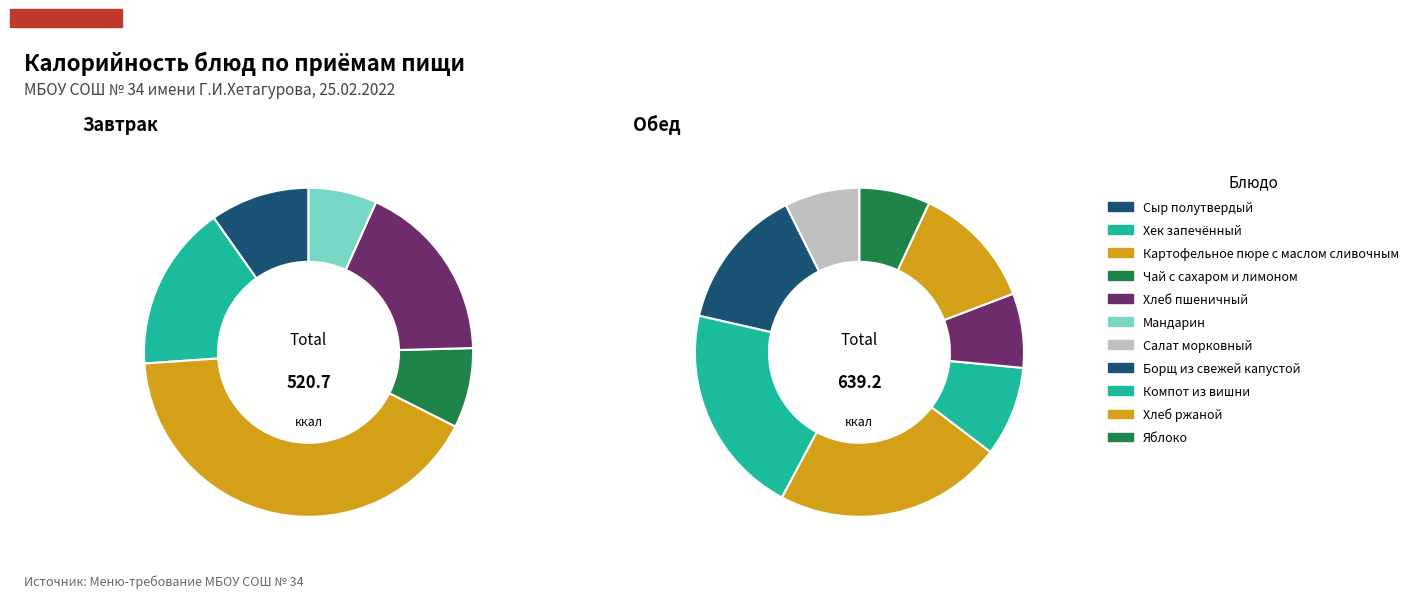

Which slice is the largest?

Картофельное пюре с маслом сливочным